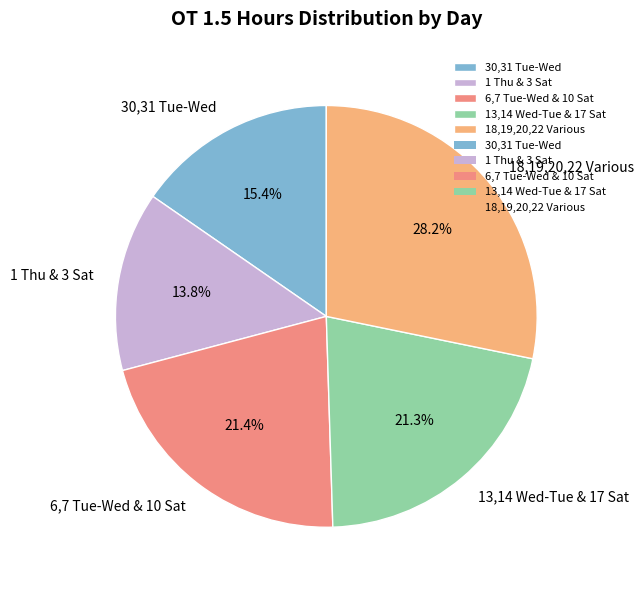

Is there any slice that represents more than half of the pie?

No